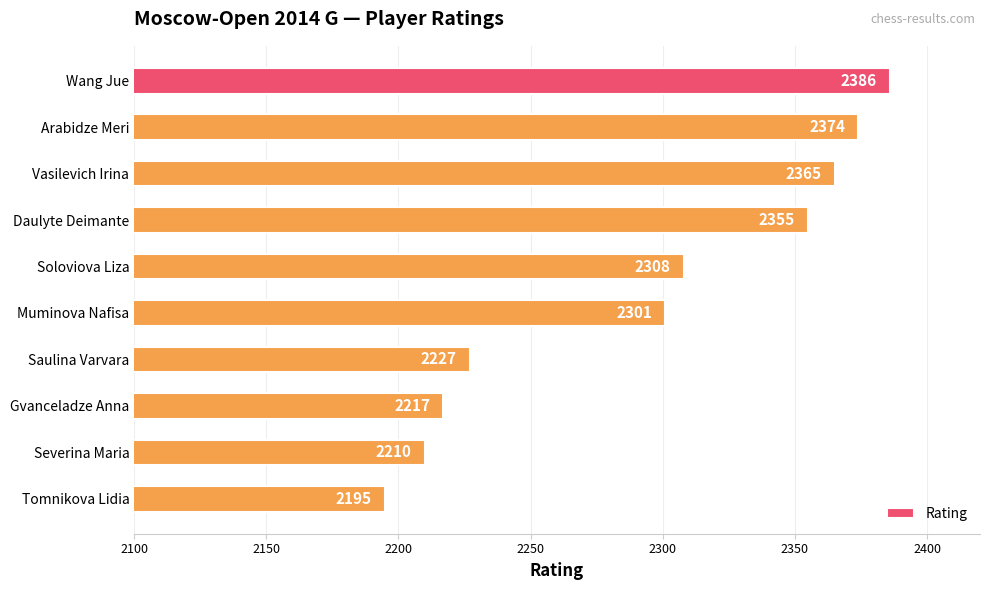

The chart shows a value of 3671 at Vasilevich Irina. True or false?

False